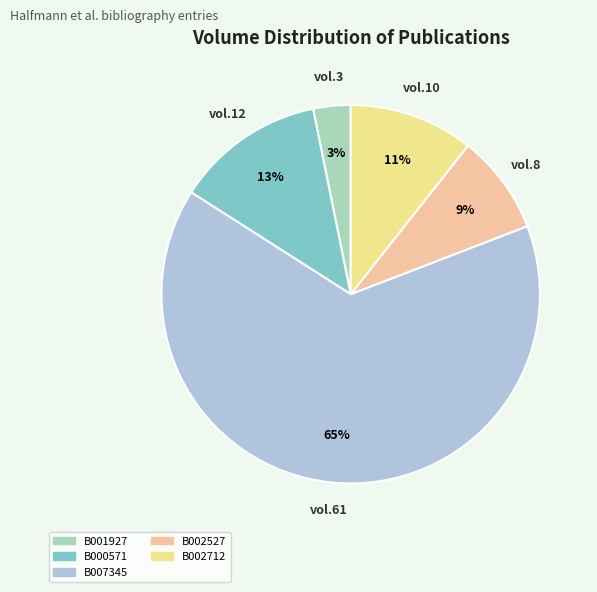

Approximately how many times larger is the value at B002527 compared to B000571?

0.7